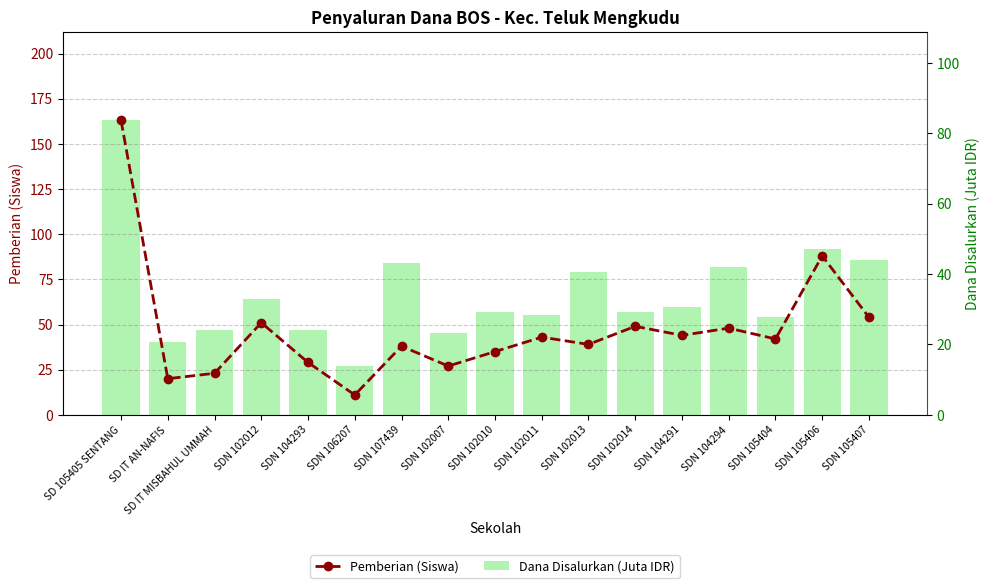

What is the sum of all Dana Disalurkan (Juta IDR) values?

584.8